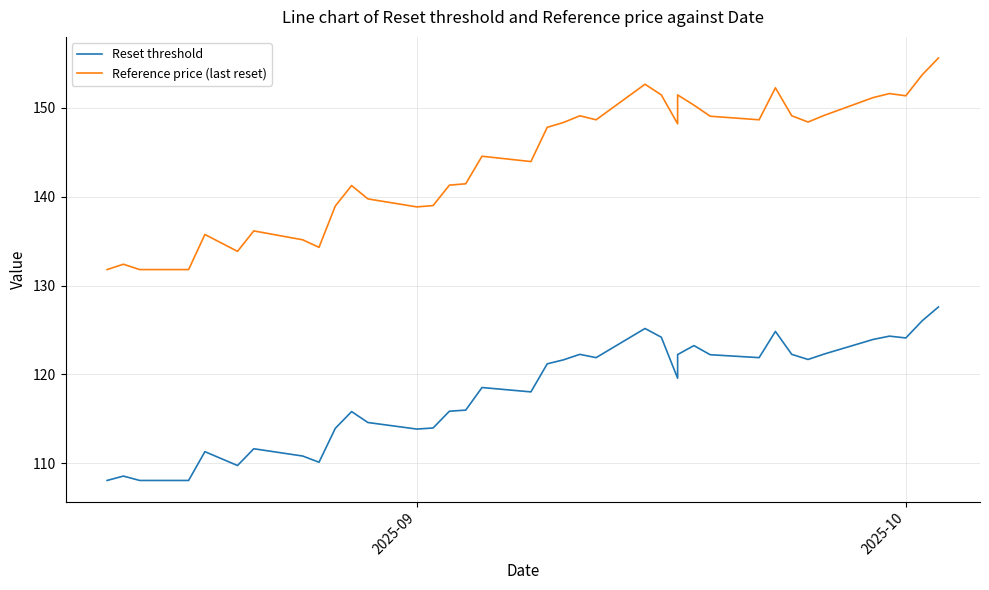

The Reference price (last reset) series shows 259.7 at 38. True or false?

False